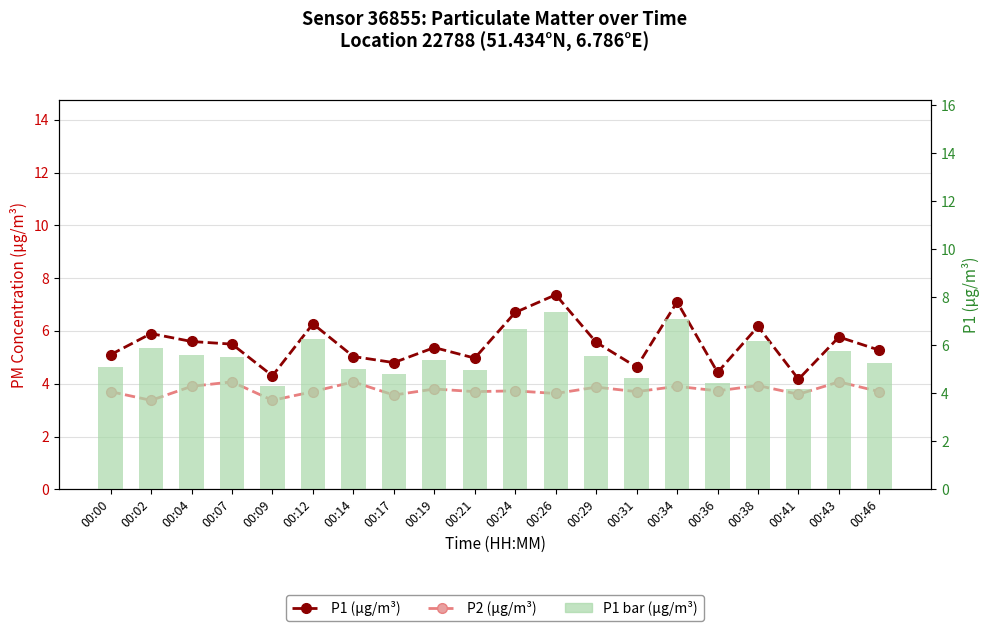

What is the difference between the P2 (µg/m³) values at 00:46 and 00:38?

0.2